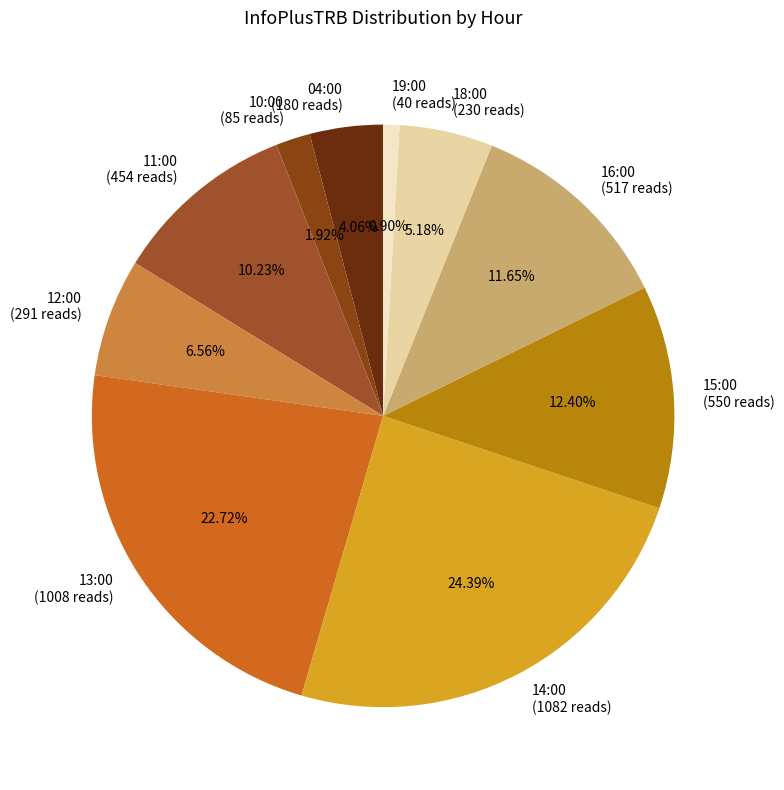

To the nearest percent, what is the combined percentage of 11:00 and 19:00?

11%